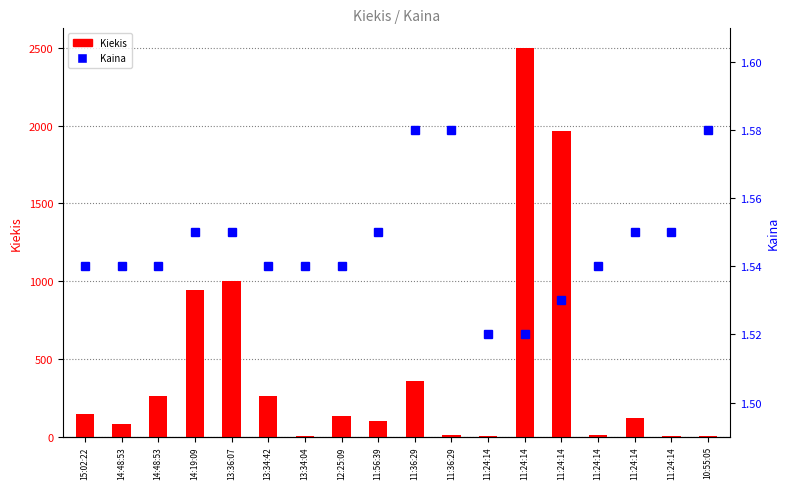

Where does the Kiekis series first go above 130?

15:02:22